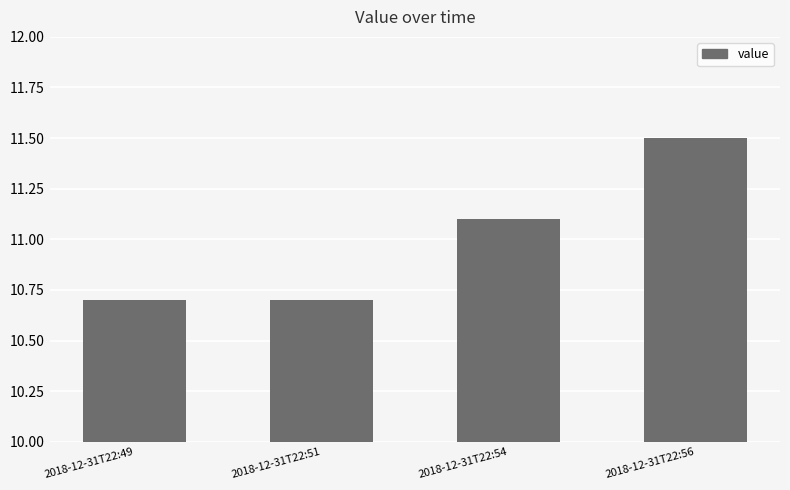

Approximately how many times larger is the value at 2018-12-31T22:56 compared to 2018-12-31T22:54?

1.0